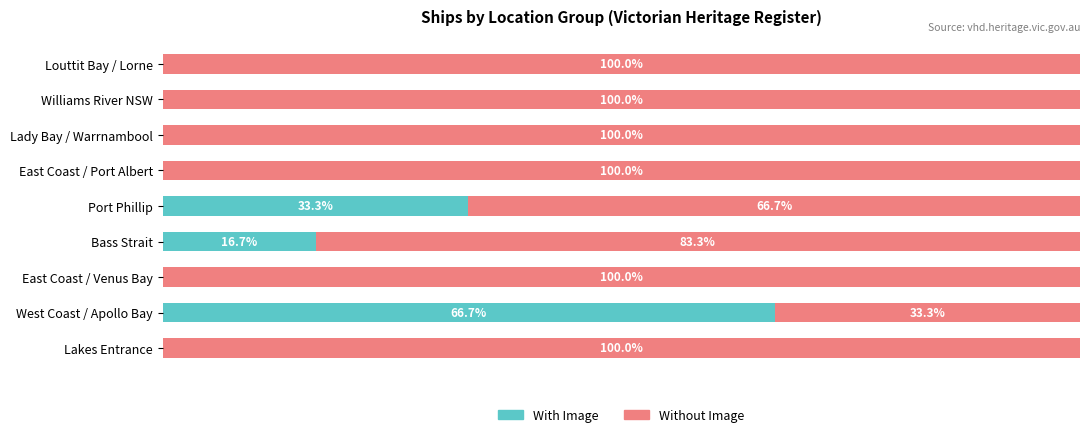

At which label is With Image closest to 33?

Port Phillip